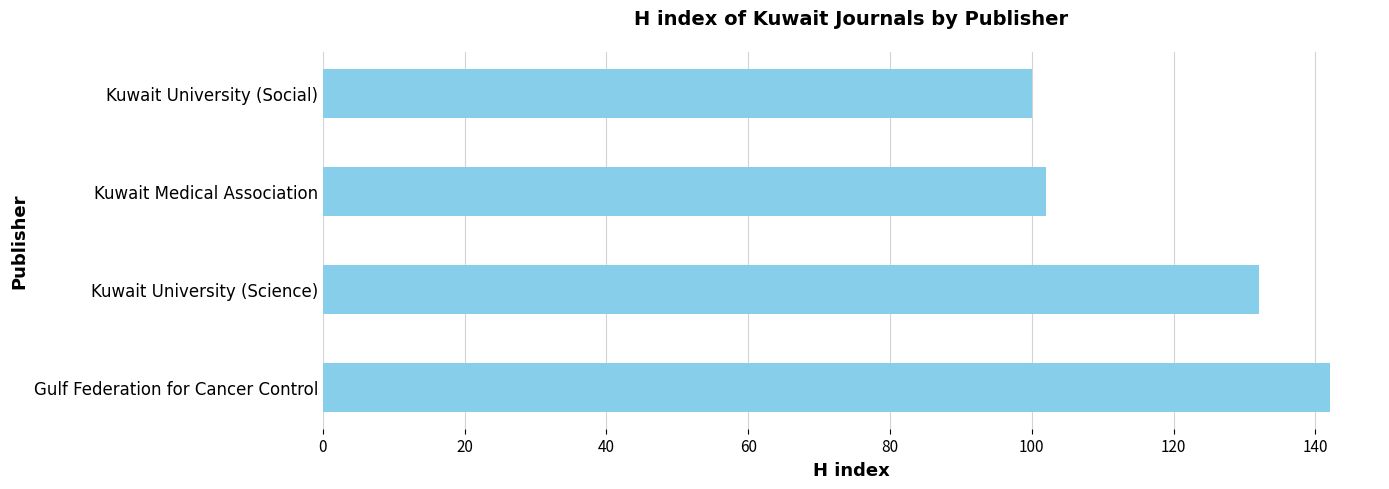

True or false: the data shows 70 at Gulf Federation for Cancer Control.

False